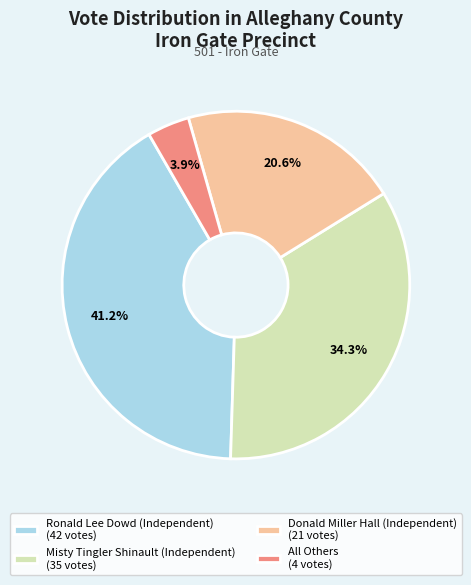

Is it true that Misty Tingler Shinault (Independent) is 34% of the pie?

True